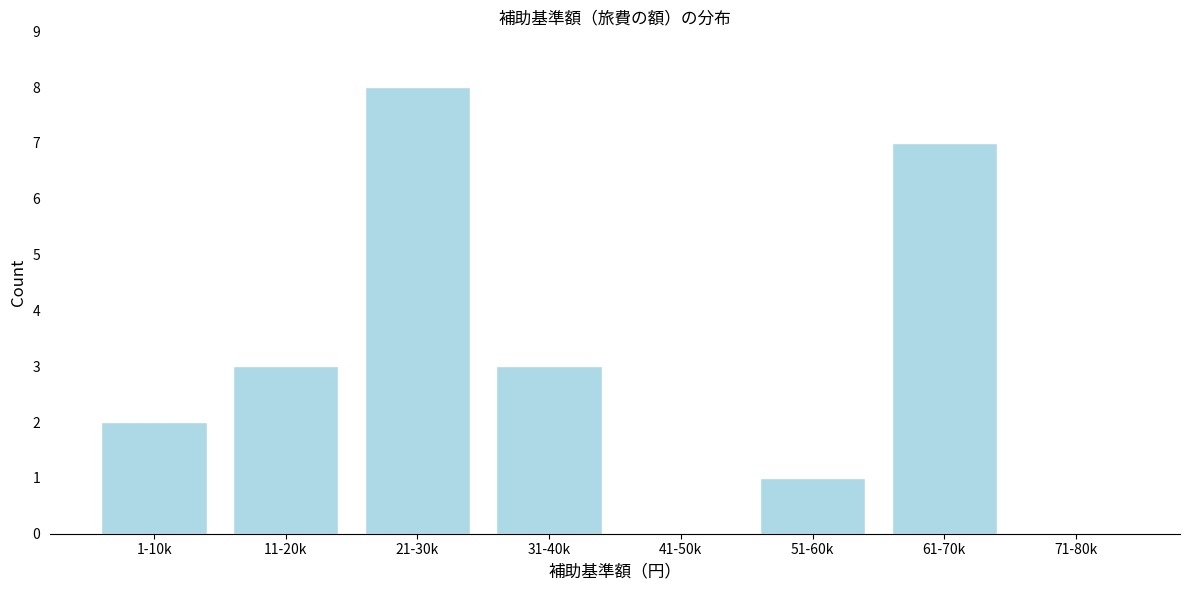

Reading right to left, transcribe all the data shown in this chart.

71-80k=0	61-70k=7	51-60k=1	41-50k=0	31-40k=3	21-30k=8	11-20k=3	1-10k=2